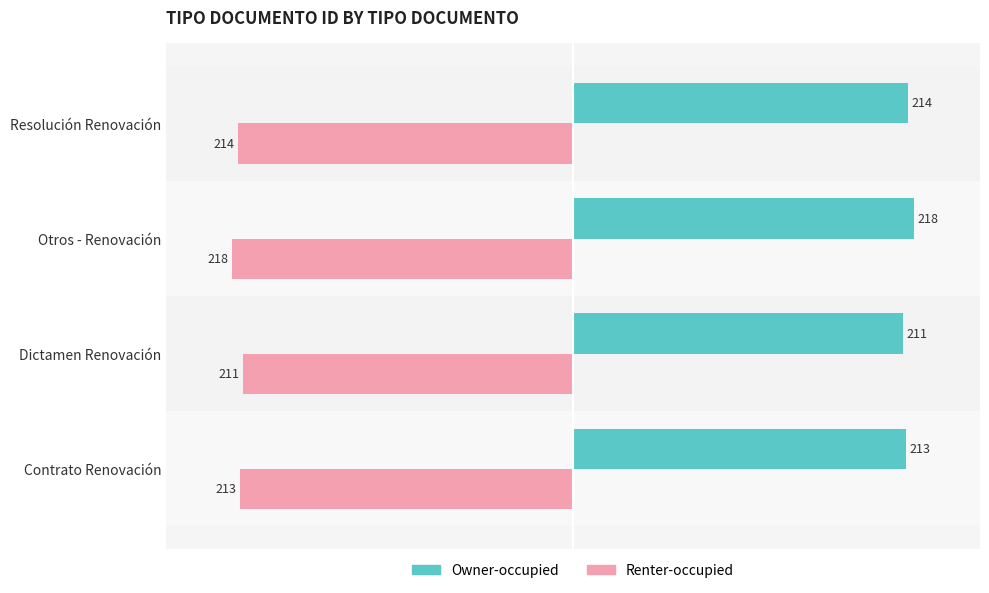

How many data points in Renter-occupied are above -213?

1